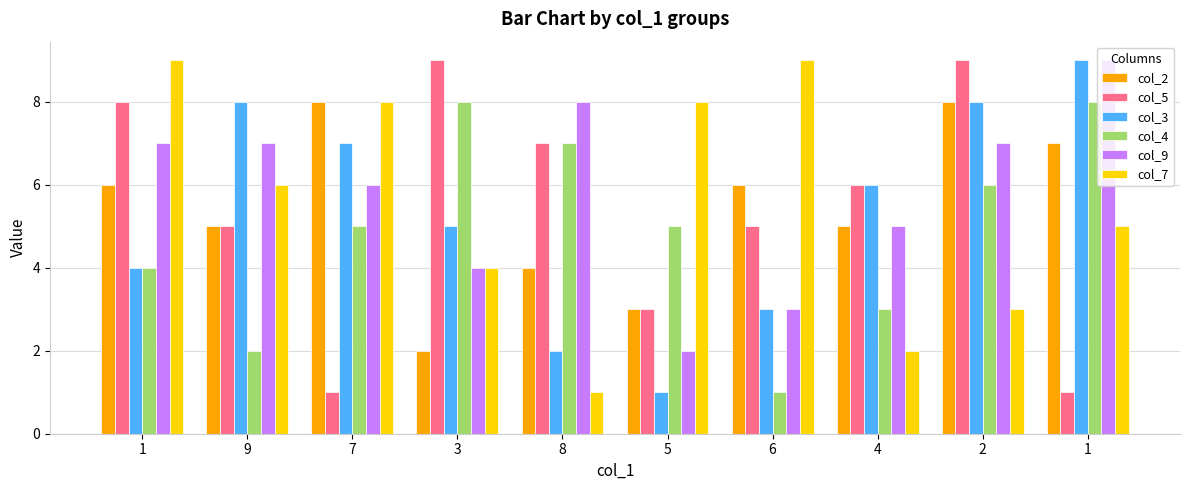

Count the number of categories in the chart.

10